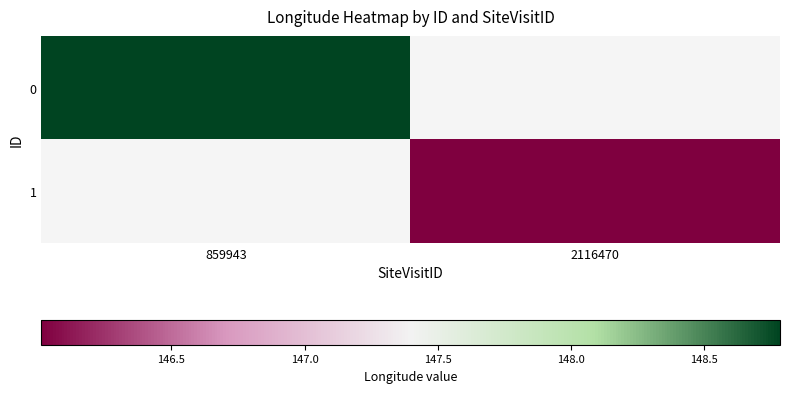

What is the highest value of the 0 series?

148.8